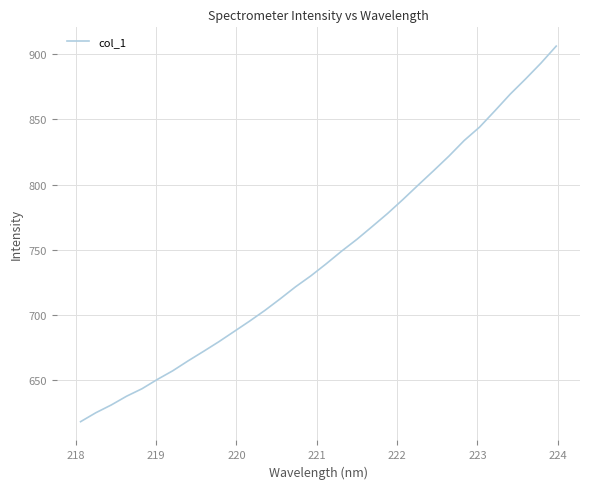

What is the smallest value displayed?

618.4